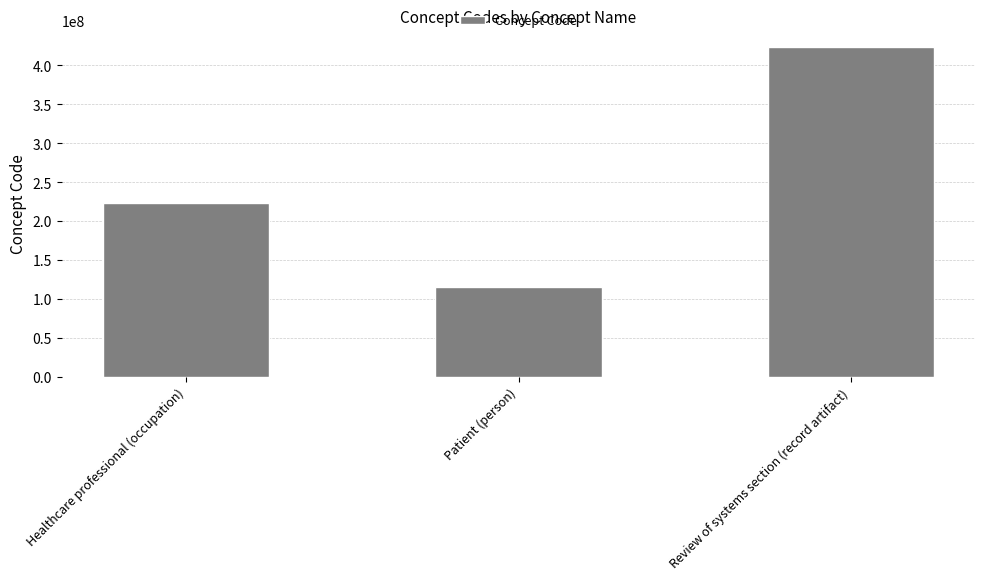

Which label corresponds to the largest value in the chart?

Review of systems section (record artifact)